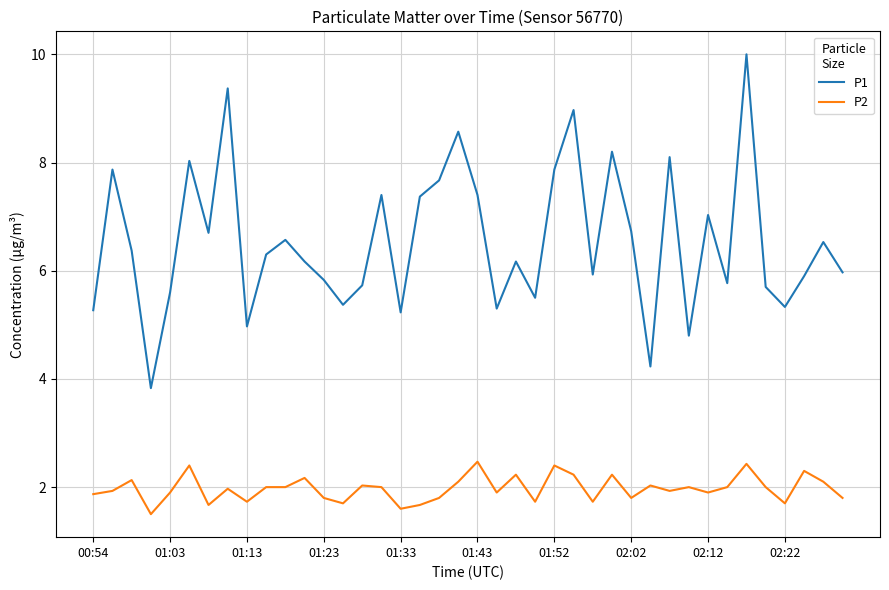

What is the smallest value displayed?

1.5